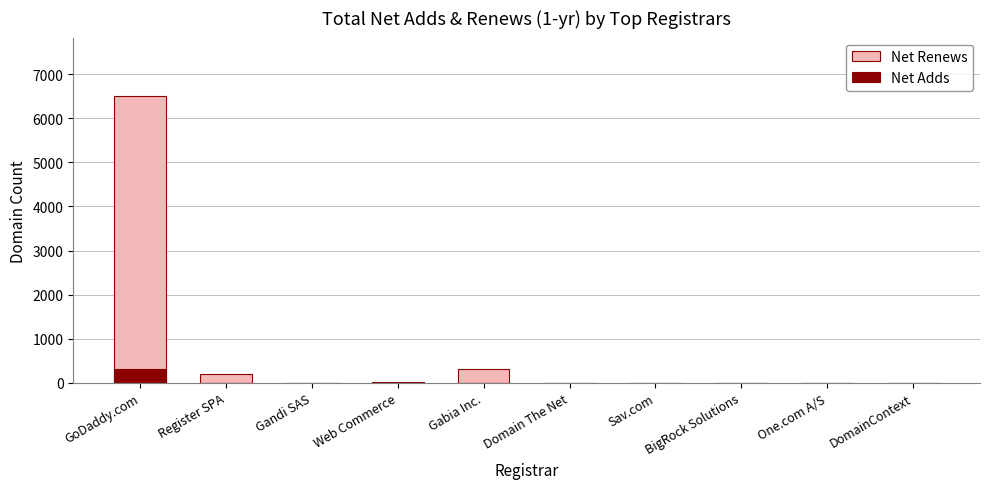

Rank the series by their maximum value, from highest to lowest.

Net Renews, Net Adds